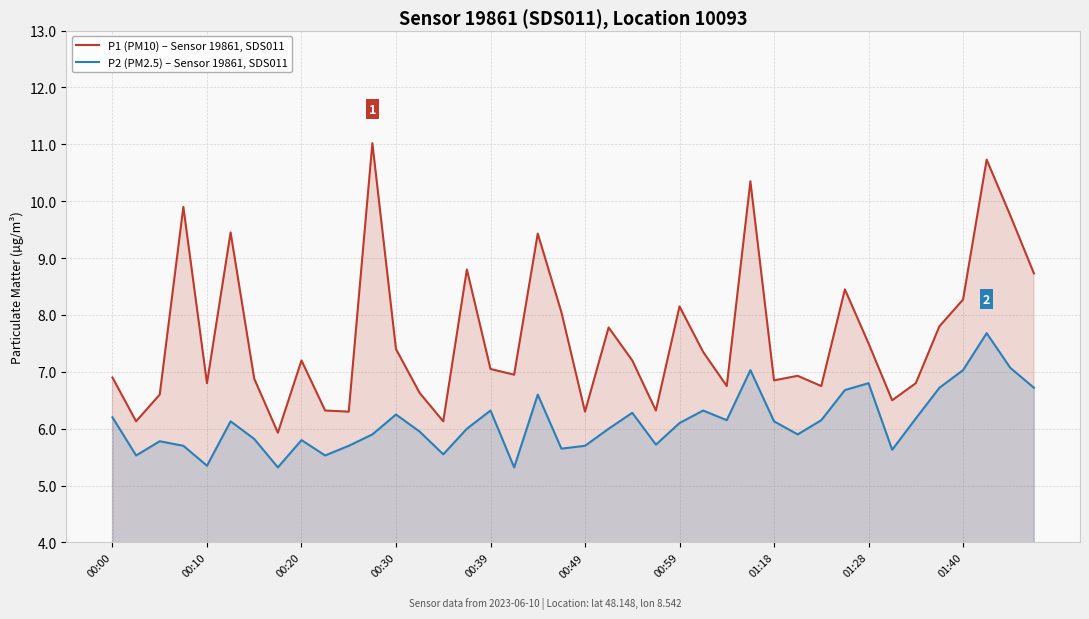

What are all the series names shown in the legend?

P1 (PM10) – Sensor 19861, SDS011, P2 (PM2.5) – Sensor 19861, SDS011